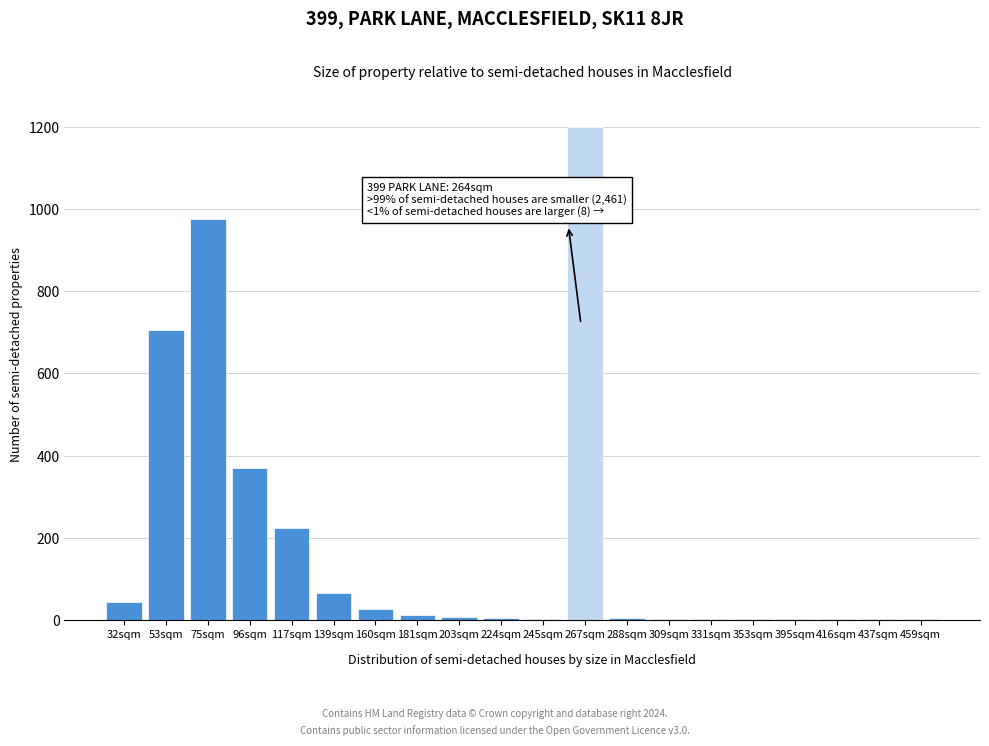

What is the change in value from 139sqm to 267sqm?

+1135